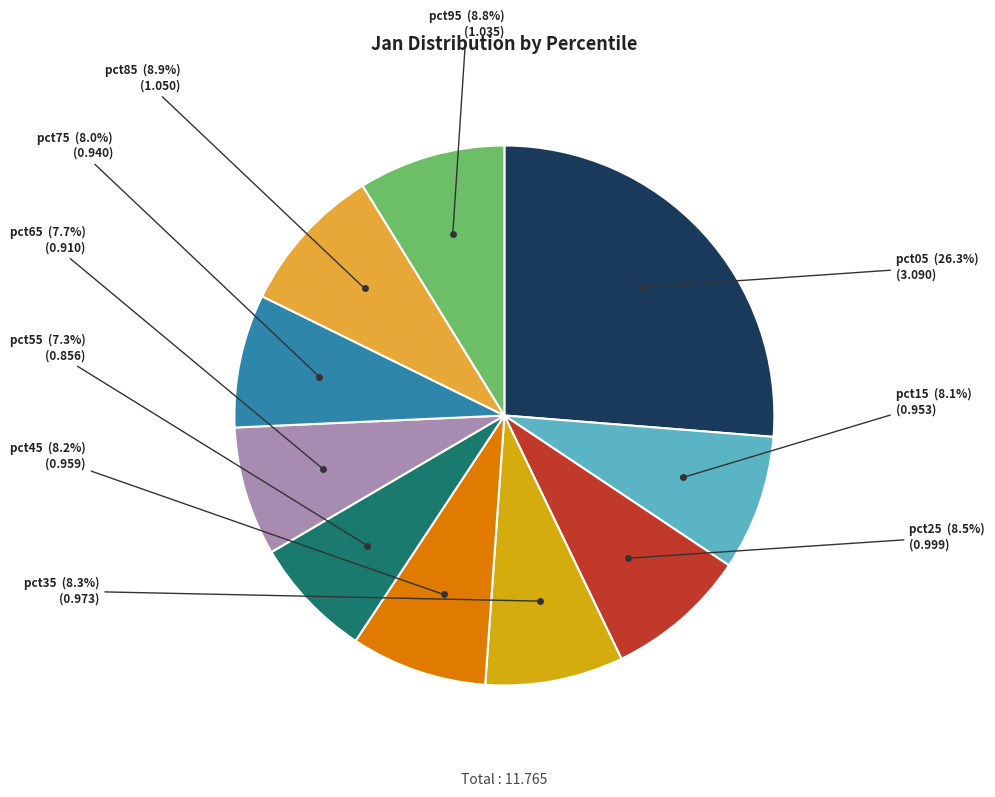

Combined, do pct85 and pct45 account for over 50%?

No